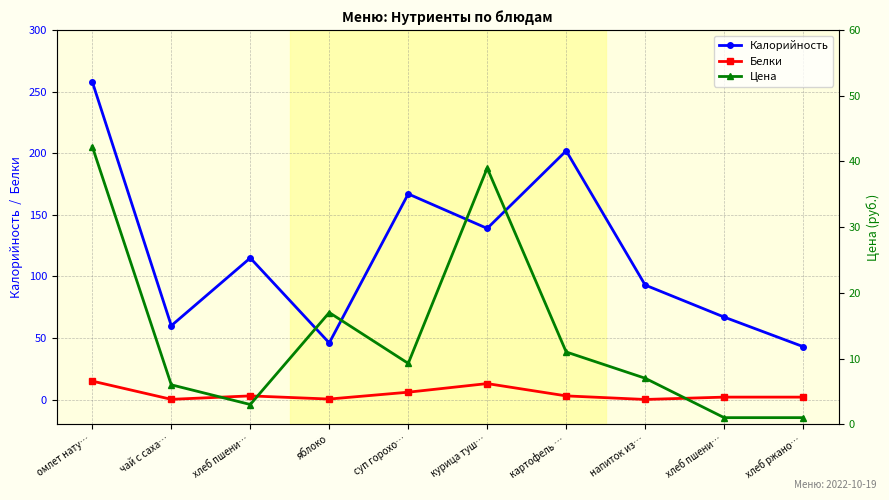

Which series ends up on top after the final intersection of Цена and Белки?

Белки